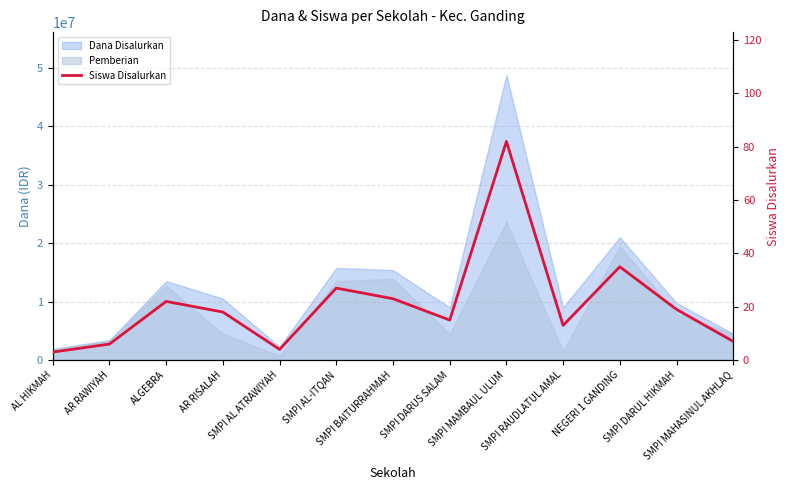

Reading right to left, what are all the values shown in this chart?

7	19	35	13	82	15	23	27	4	18	22	6	3